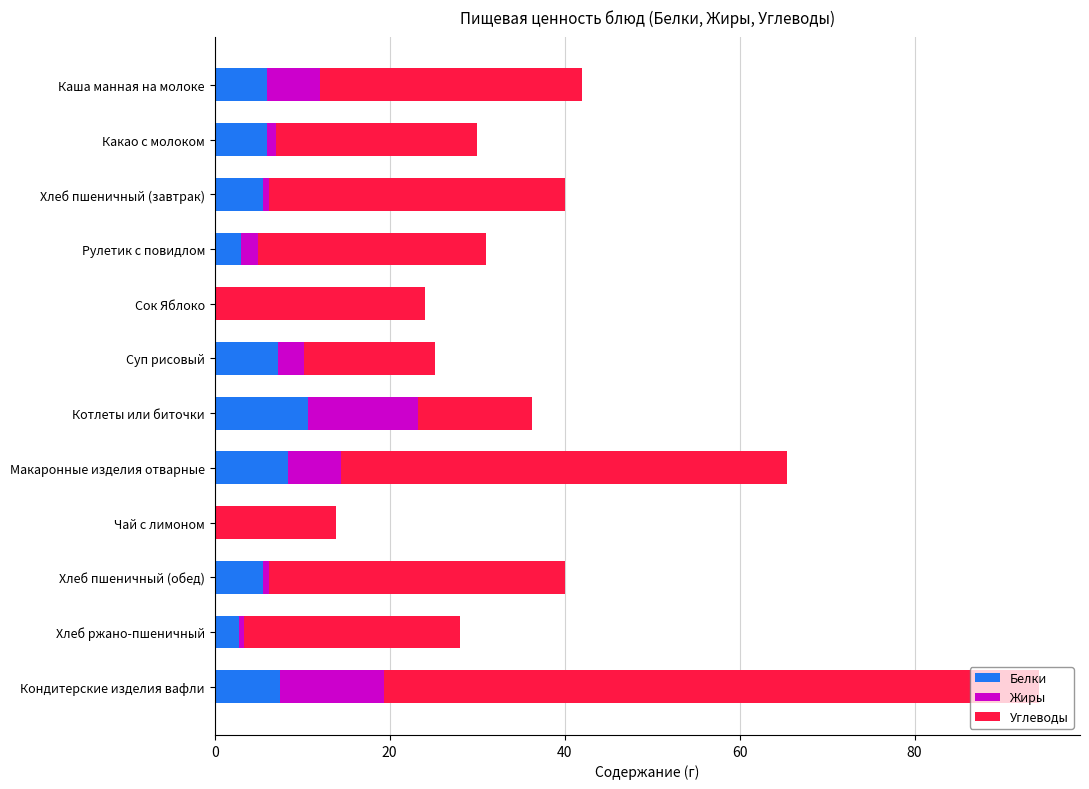

Which category has the highest value in the Белки series?

Котлеты или биточки